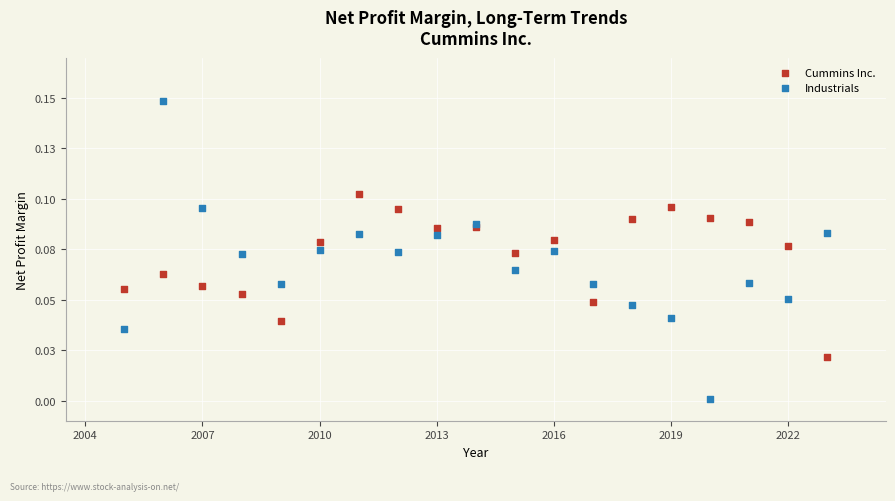

What are all the series names shown in the legend?

Cummins Inc., Industrials